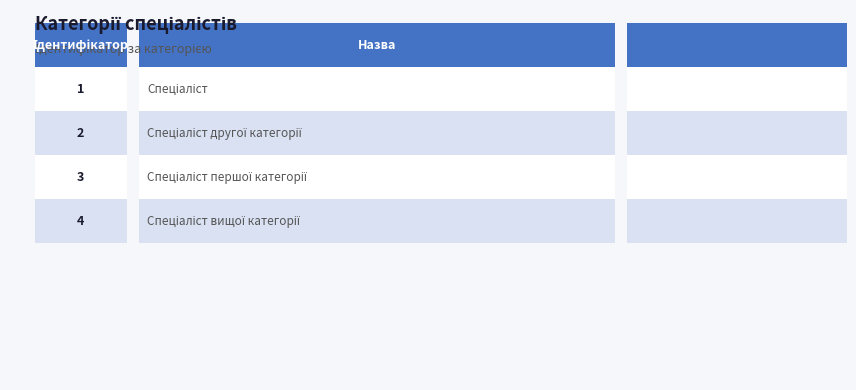

What is the difference between the maximum and minimum values?

3